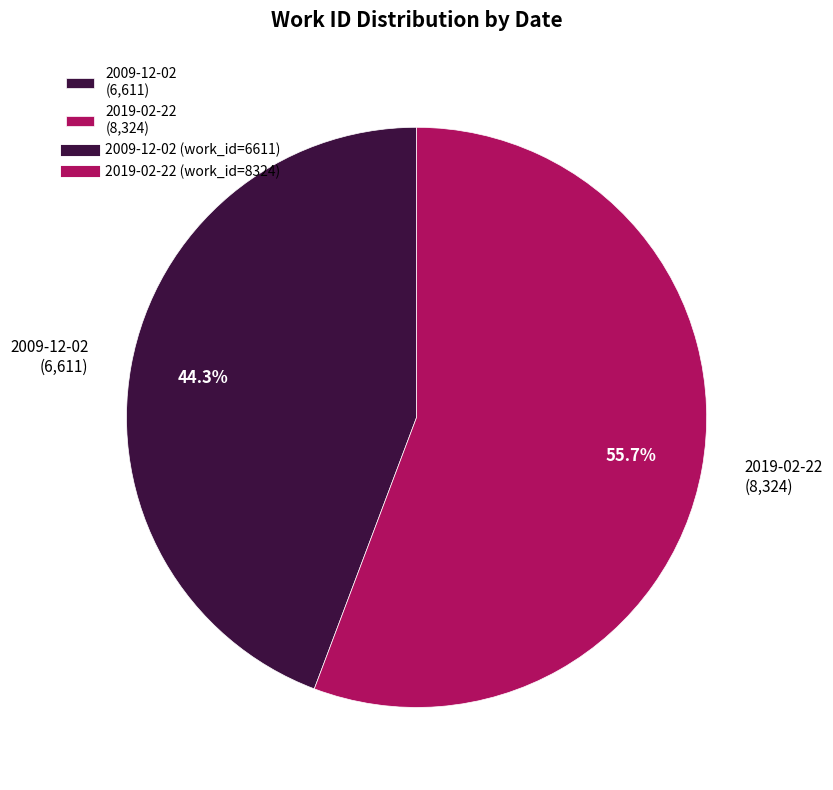

Is the sum of 2009-12-02 and 2019-02-22 greater than half?

Yes